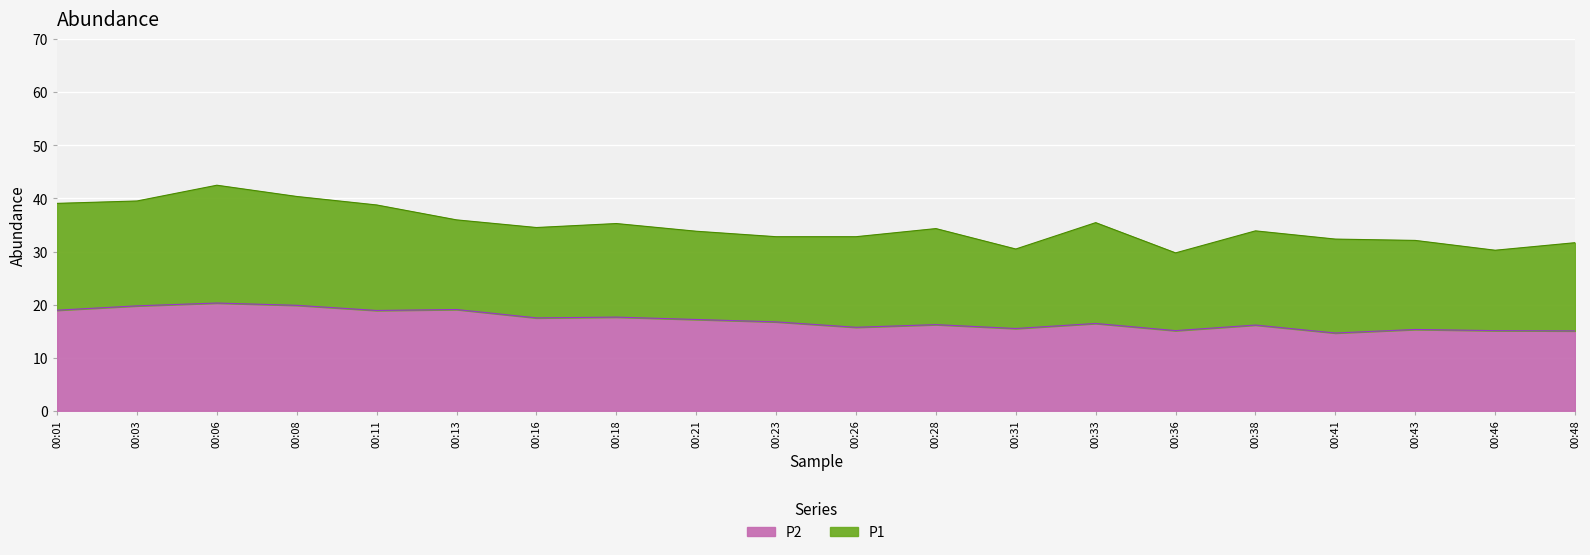

What are all the series names shown in the legend?

P2, P1